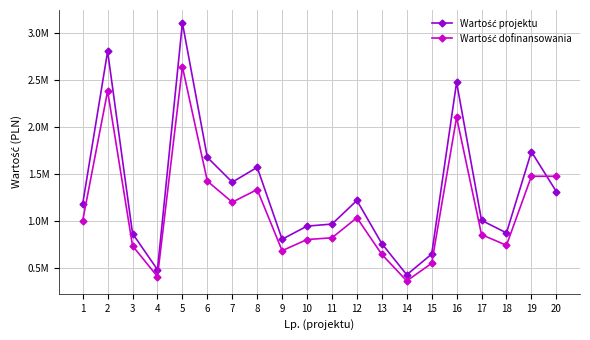

Reading left to right, transcribe all the data shown in this chart.

Wartość projektu: 1186988.9	2806400.0	871200.0	487400.0	3108000.0	1680100.0	1416599.8	1574417.9	810800.0	950200.0	971751.0	1222290.8	764319.9	433300.0	653049.9	2477350.4	1011249.8	878000.0	1740375.0	1317228.3
Wartość dofinansowania: 1008940.6	2385440.0	740520.0	414290.0	2641800.0	1428085.0	1204109.8	1338255.2	689180.0	807670.0	825988.4	1038947.2	649671.9	368305.0	555092.4	2105747.8	859562.3	746300.0	1479318.8	1479318.8